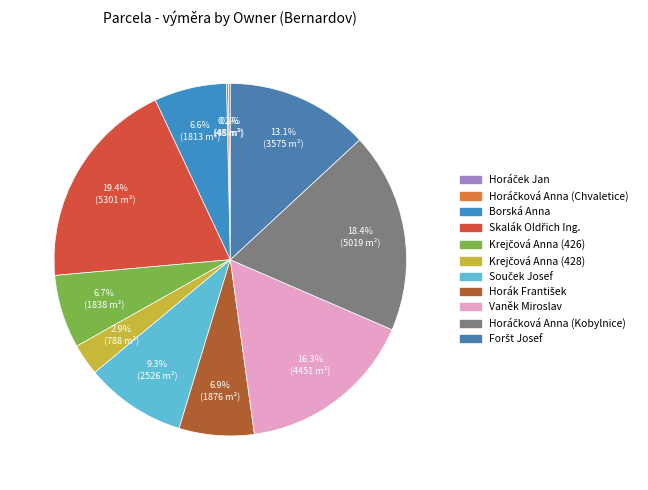

Rank the categories by value from highest to lowest.

Skalák Oldřich Ing., Horáčková Anna (Kobylnice), Vaněk Miroslav, Foršt Josef, Souček Josef, Horák František, Krejčová Anna (426), Borská Anna, Krejčová Anna (428), Horáček Jan, Horáčková Anna (Chvaletice)